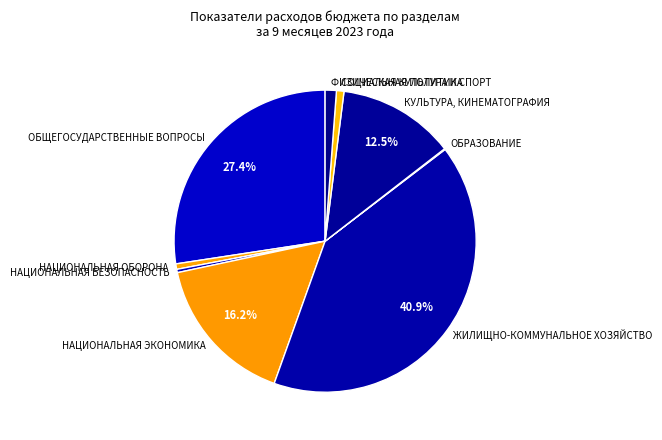

Which category has the biggest portion of the pie?

ЖИЛИЩНО-КОММУНАЛЬНОЕ ХОЗЯЙСТВО